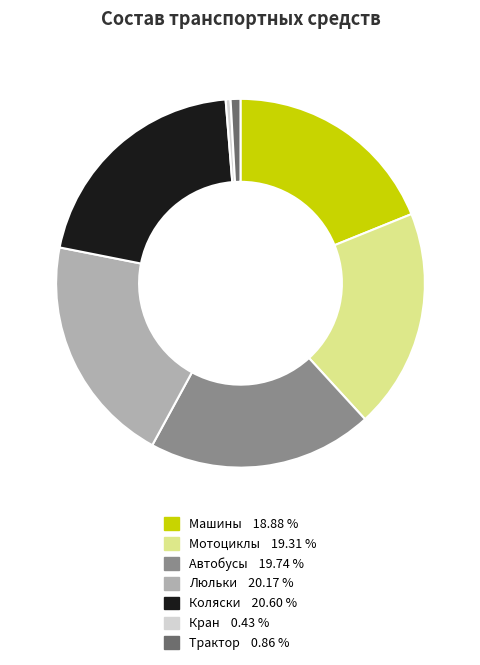

Do Коляски and Трактор together represent more than half of the pie?

No